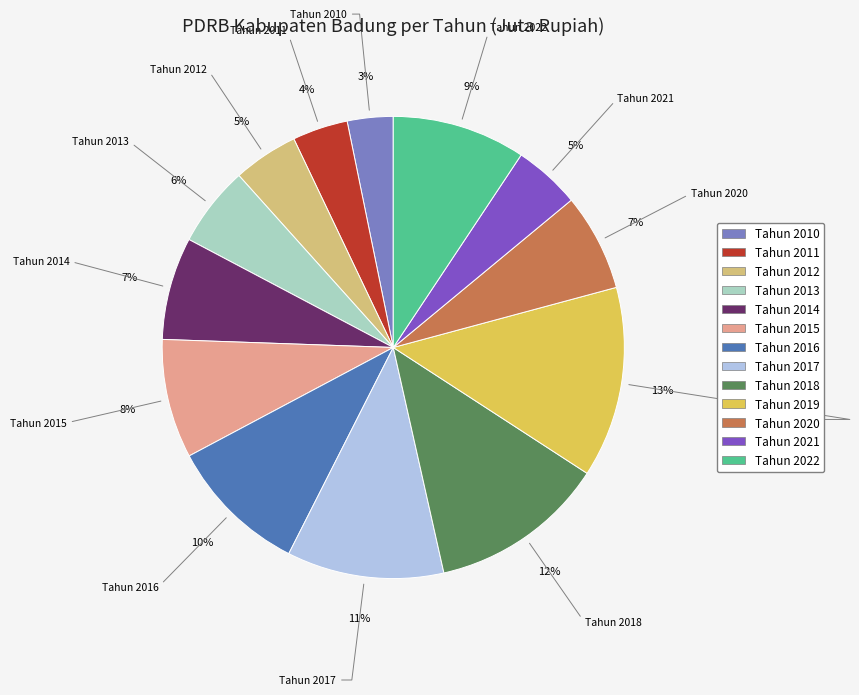

To the nearest percent, what is the combined percentage of Tahun 2010 and Tahun 2014?

10%